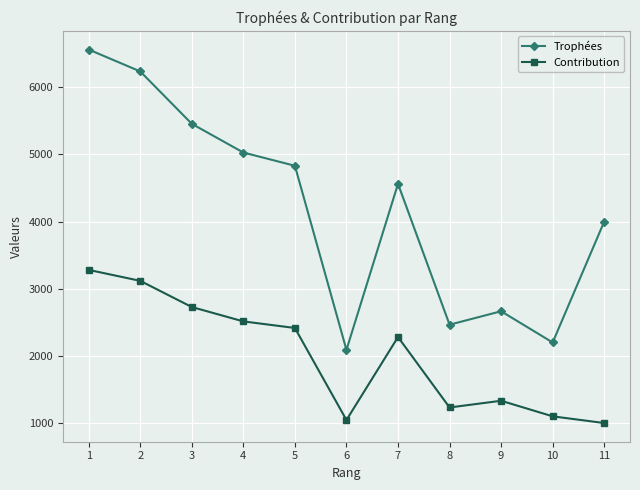

What are all the series names shown in the legend?

Trophées, Contribution